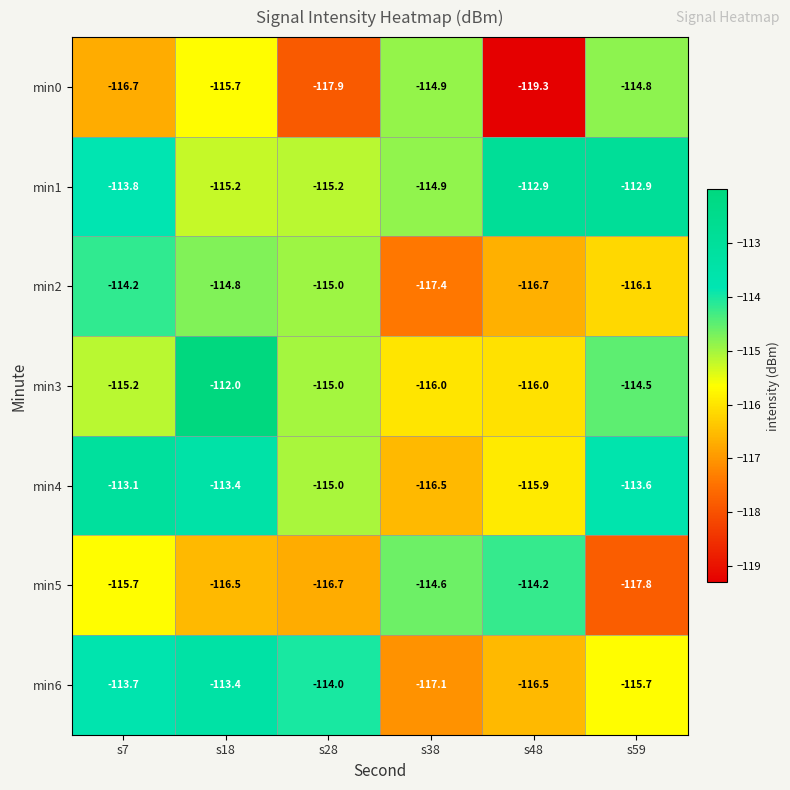

What is the difference between the maximum and minimum values in the min5 series?

3.6